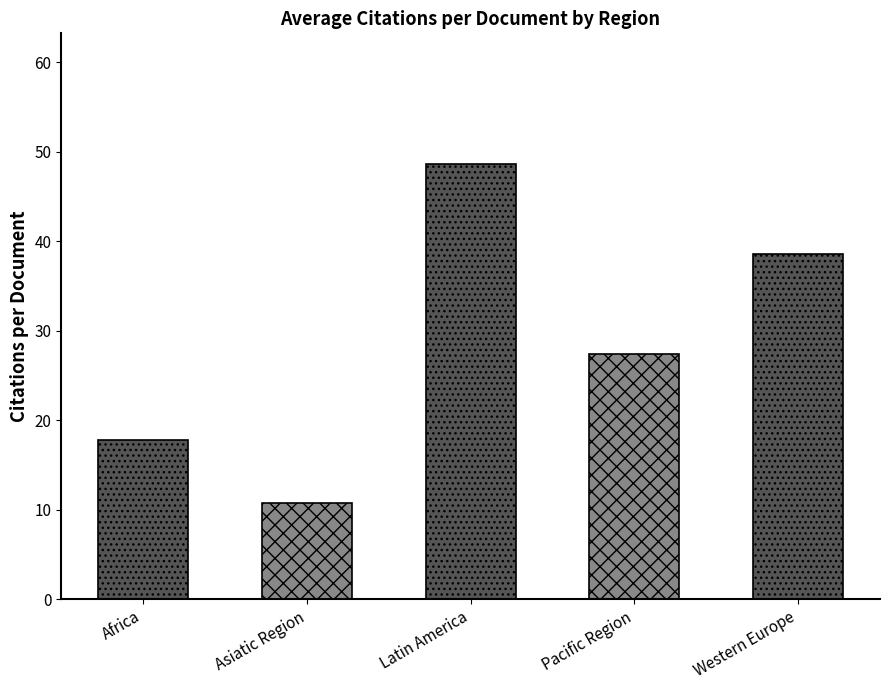

The value at Africa is 17.8. True or false?

True